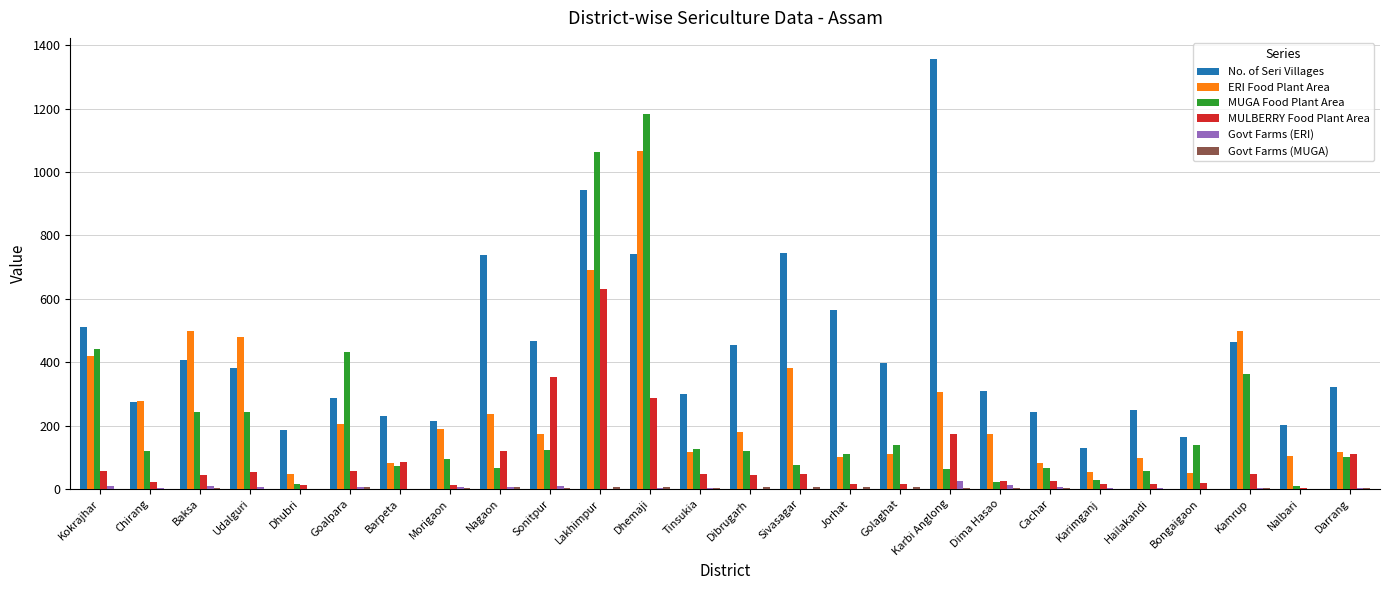

At which label does MUGA Food Plant Area reach its peak?

Dhemaji